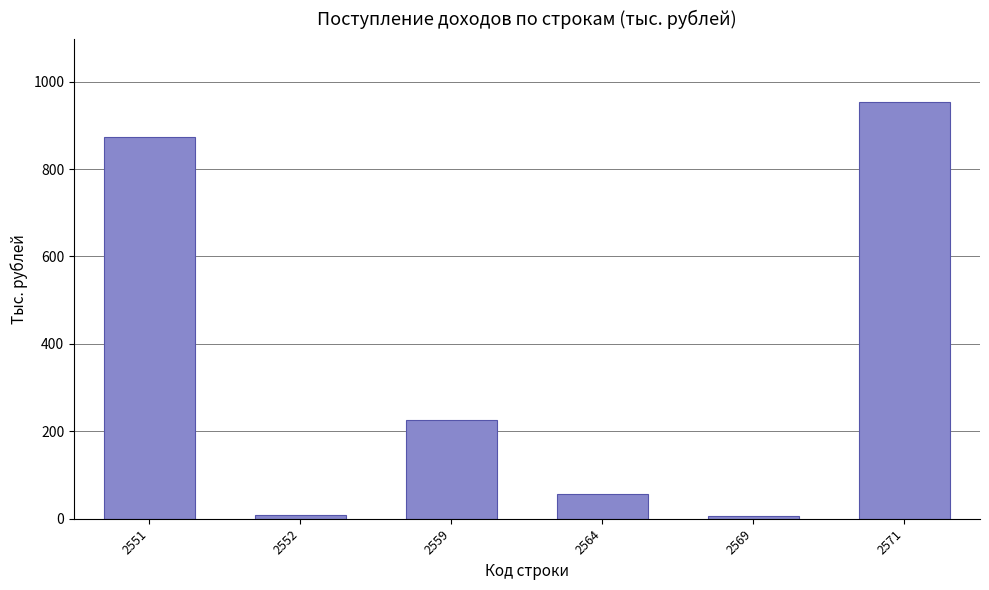

What is the change in value from 2551 to 2571?

+80